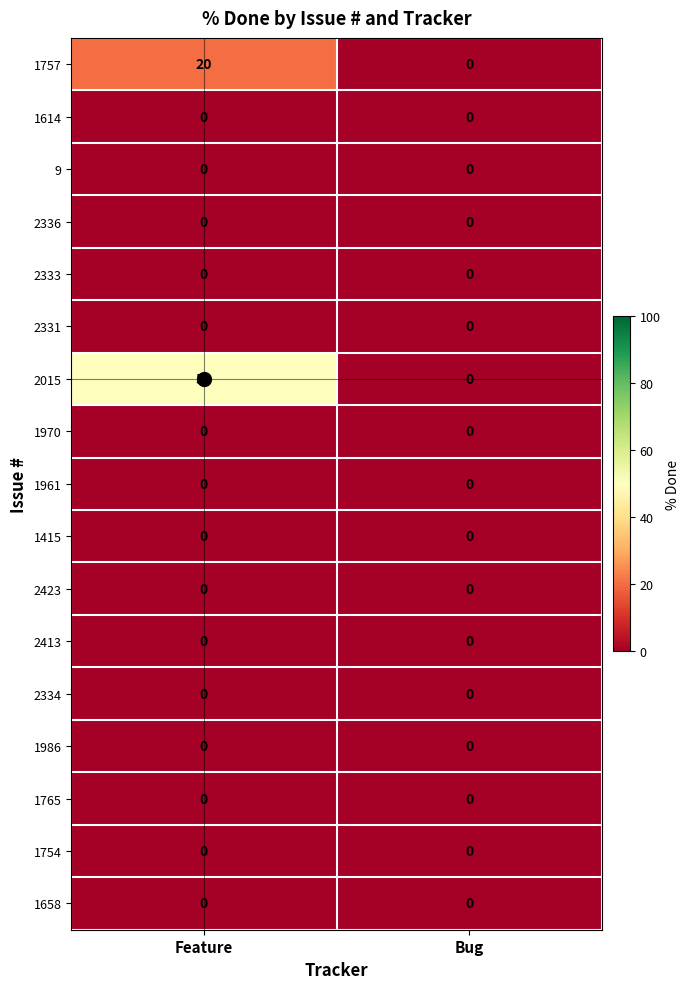

What is the difference between the maximum and minimum values in the 1757 series?

20